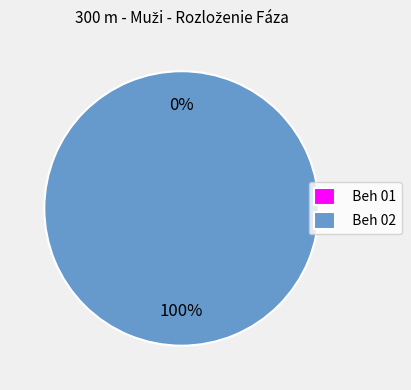

How many slices are in this pie chart?

2